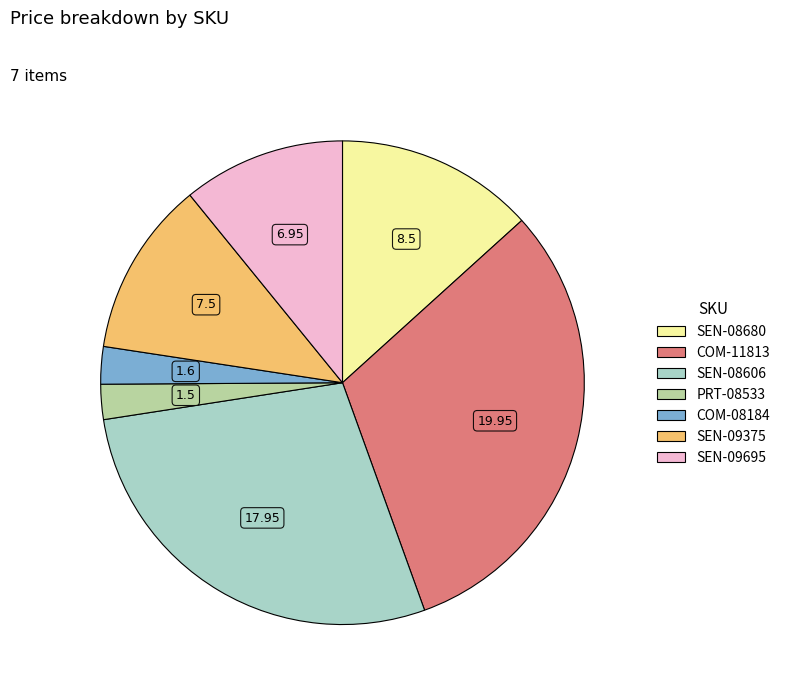

Approximately how many times larger is the value at SEN-09375 compared to SEN-09695?

1.1